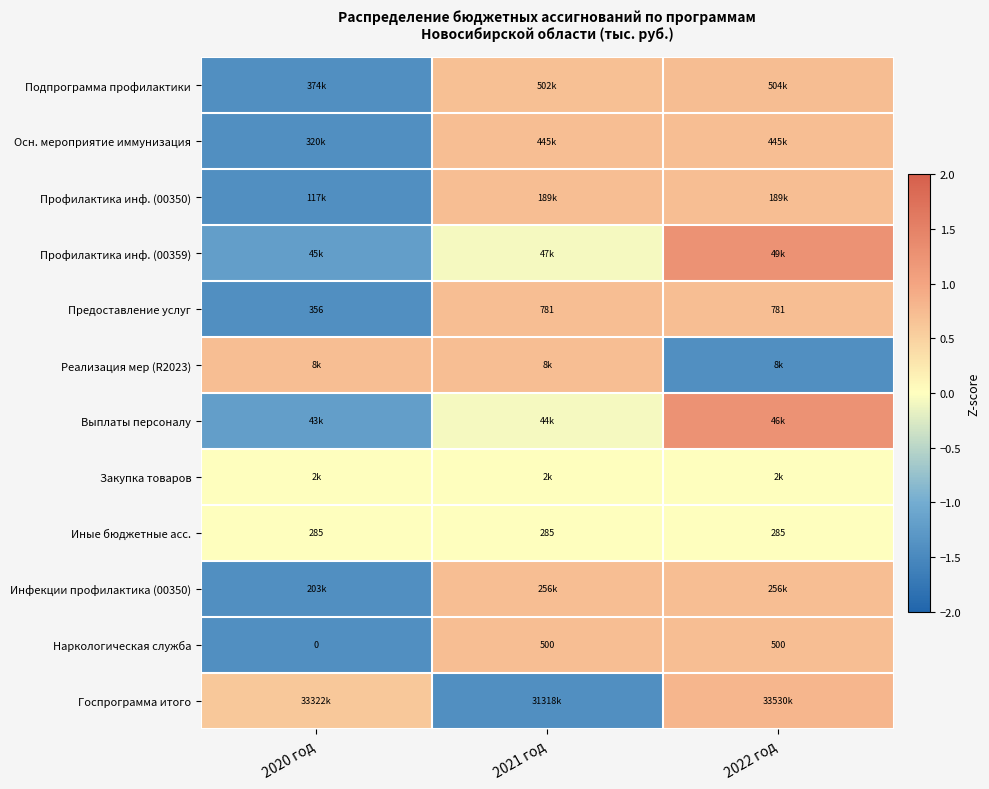

What is the lowest value of the Предоставление услуг series?

-1.4